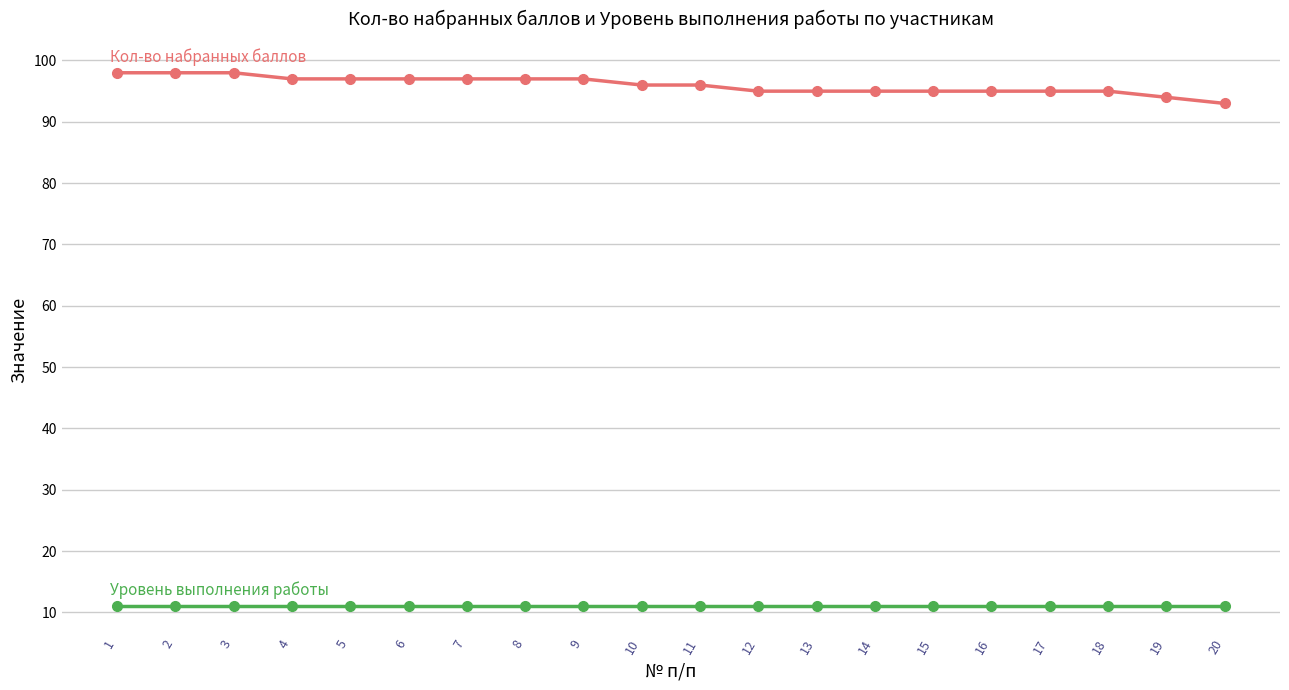

What is the difference between the highest and lowest values at 8?

86